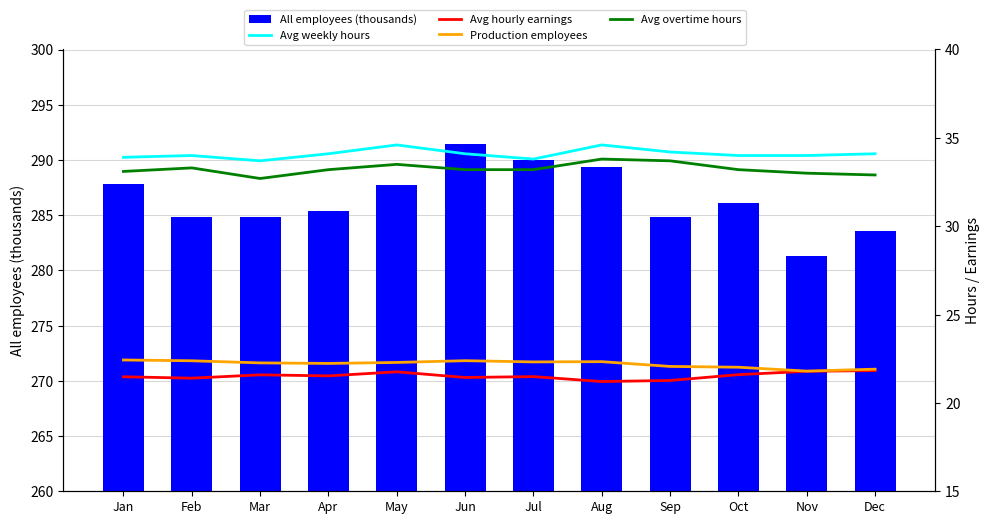

The value of Avg overtime hours at Aug is 33.8. True or false?

True